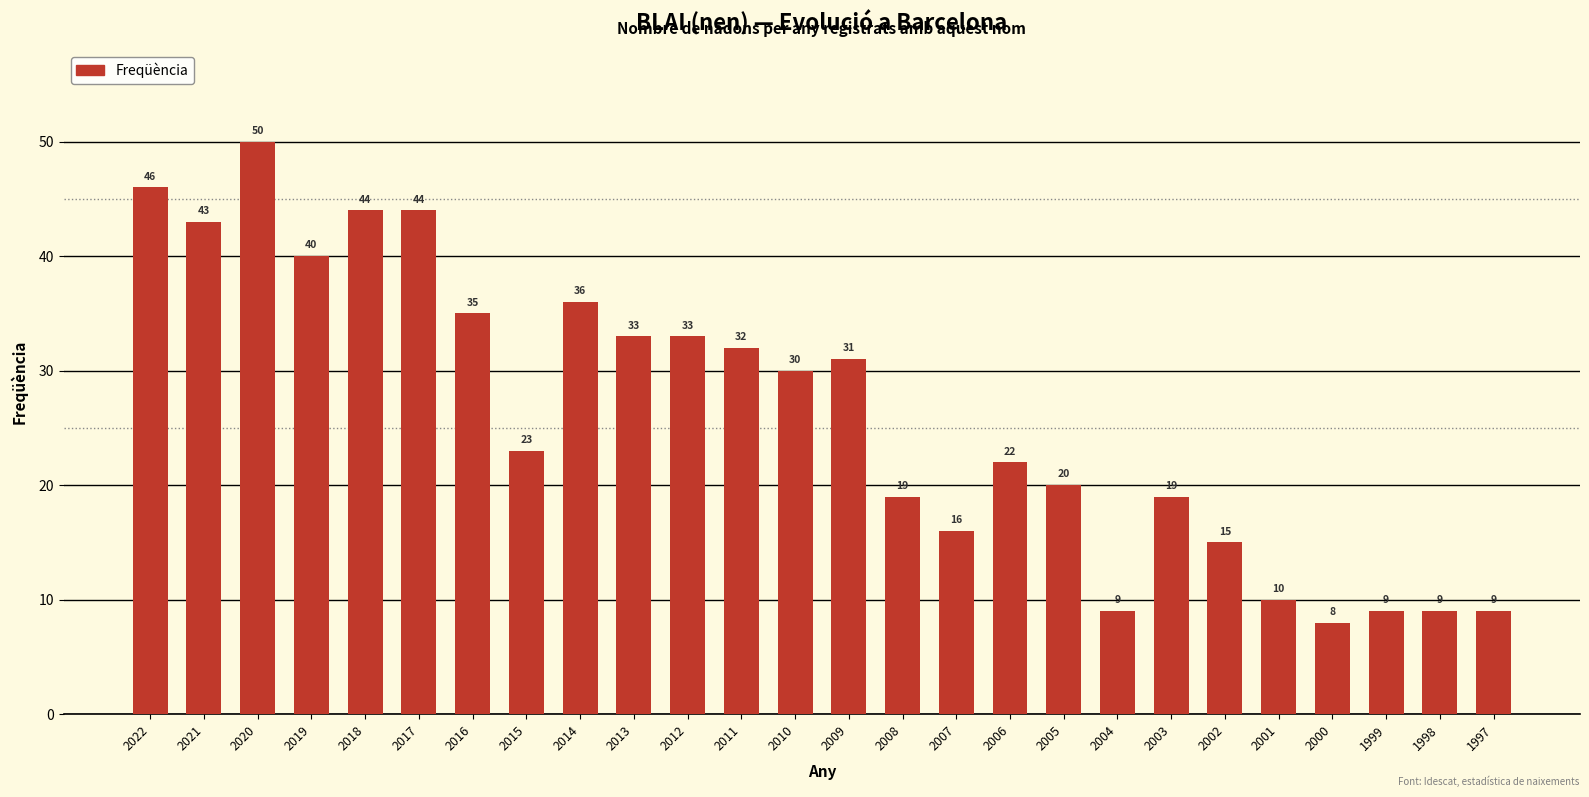

What is the sum of the values at 2015 and 2005?

43